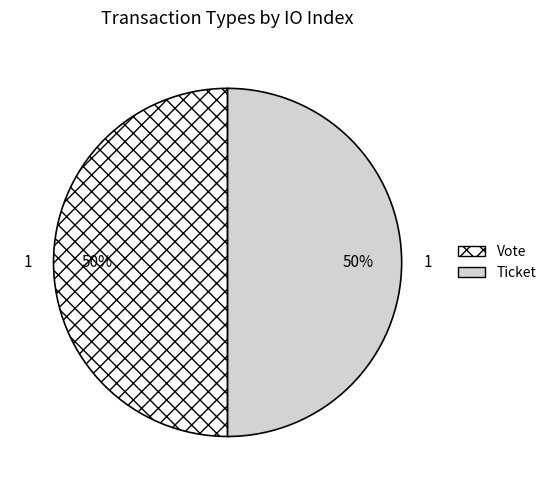

To the nearest percent, what is the average slice percentage?

50%